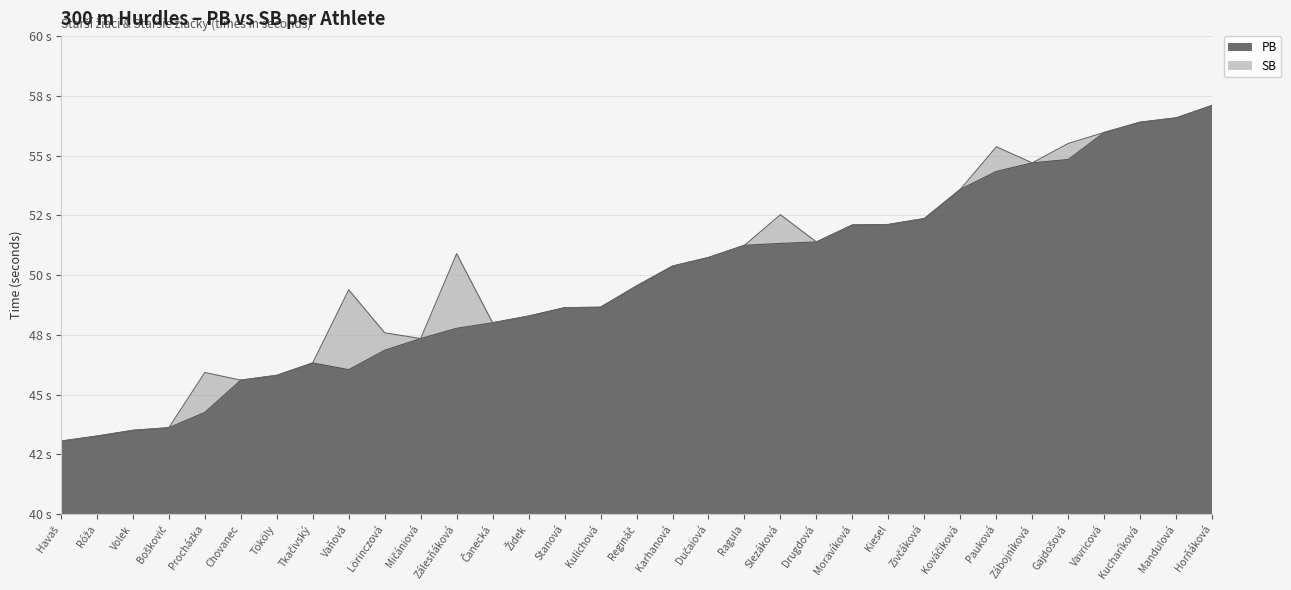

Is it true that SB equals 43.1 at Havaš?

True